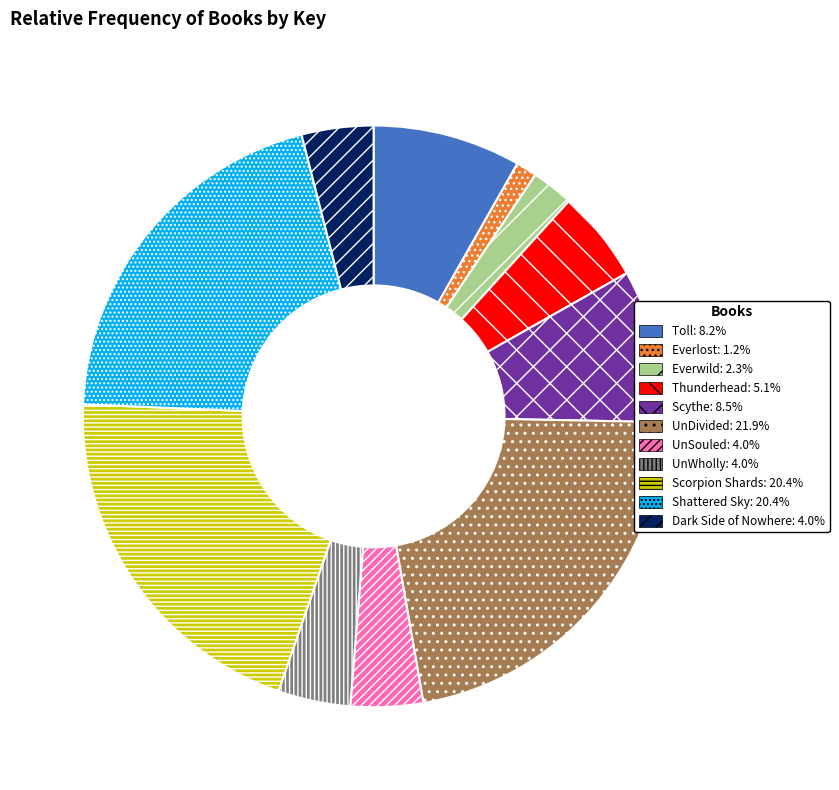

Is Scythe the majority of the pie?

No